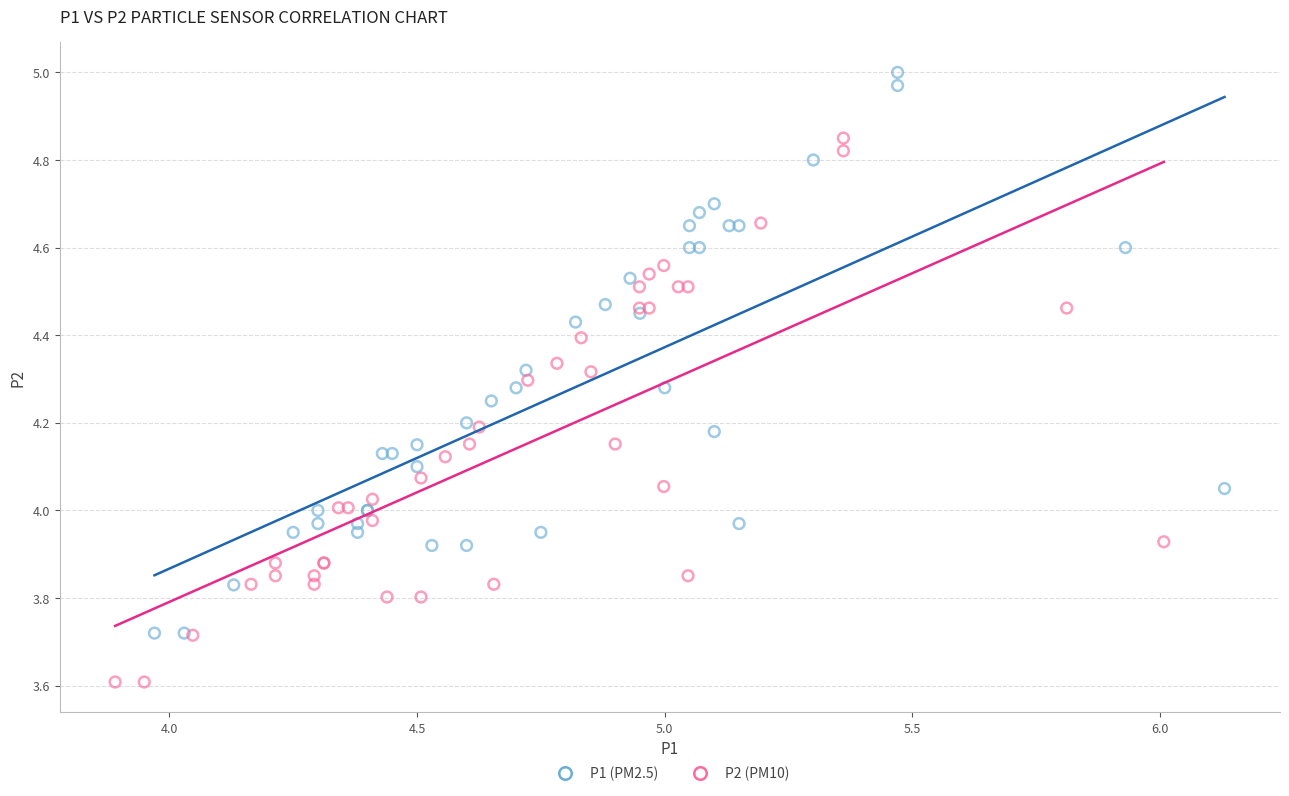

Which series reaches the maximum Y coordinate?

P1 (PM2.5)